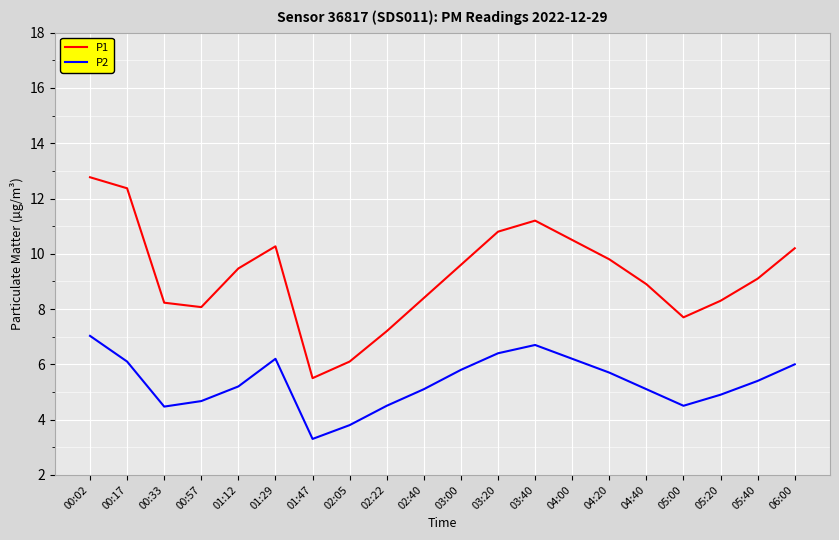

How many interior local valleys does the P2 series have?

3